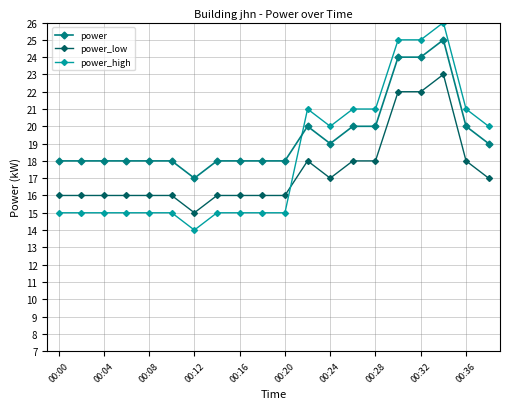

What is the average value of the power series?

19